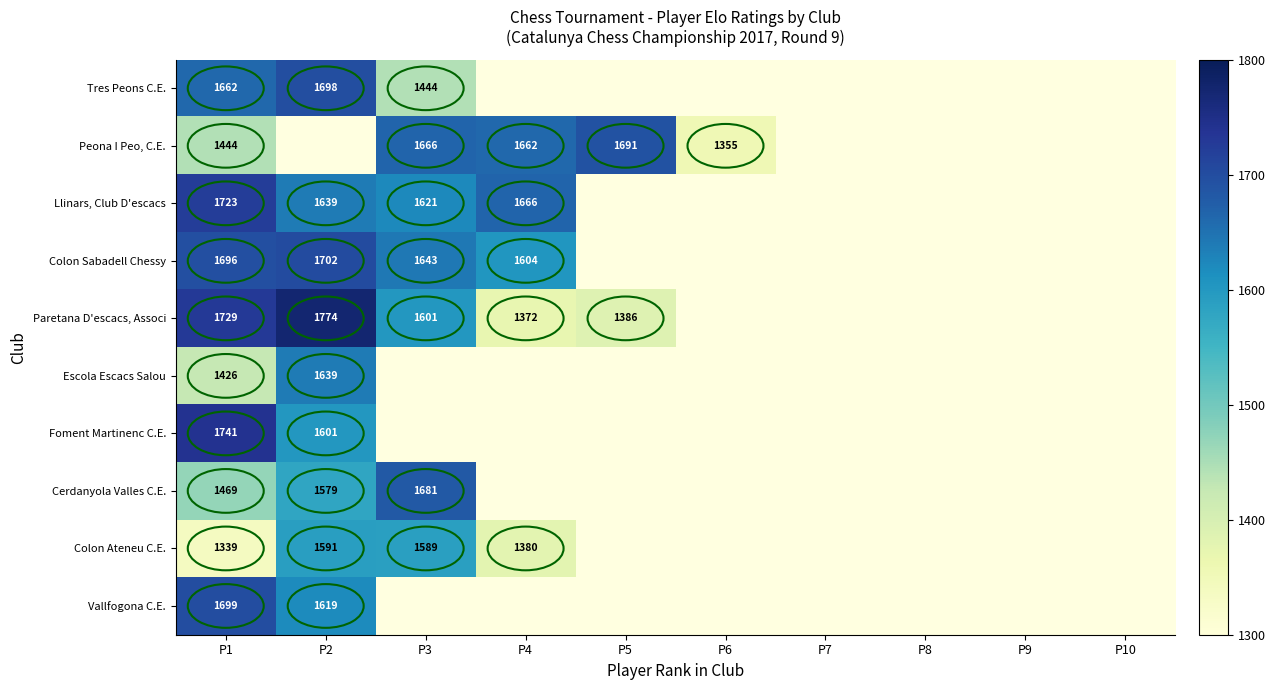

What is the total value across all series at P1?

15928